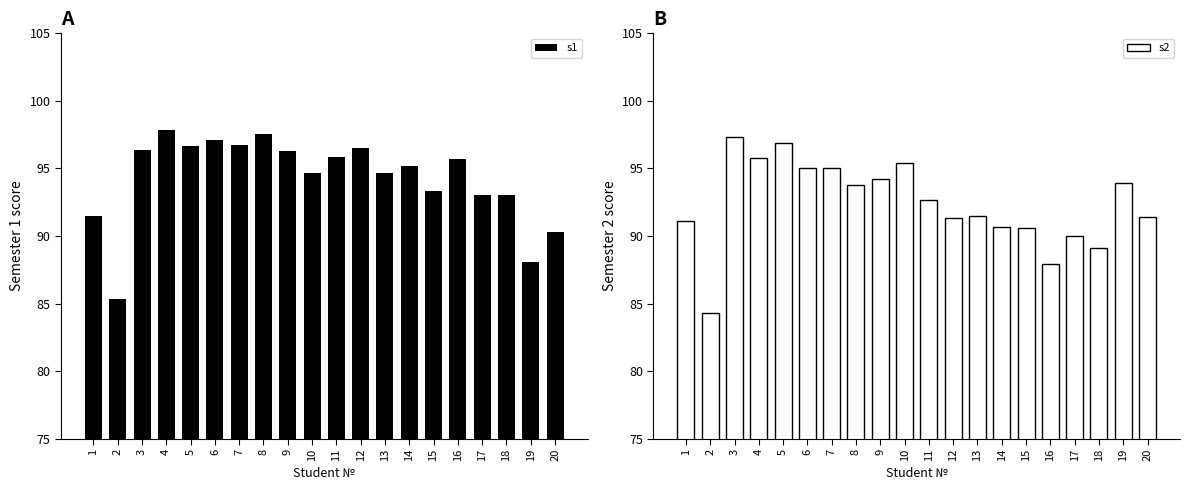

Where is s2 nearest to the value 90?

17